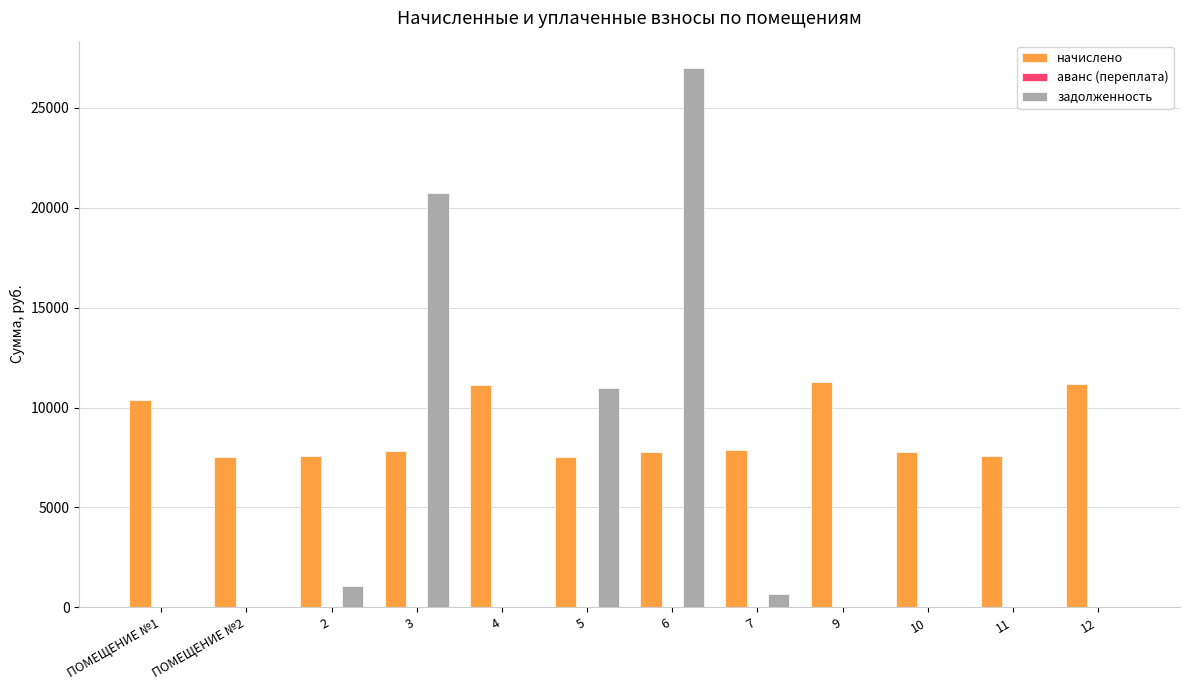

Which series changed the most between 5 and 12?

задолженность